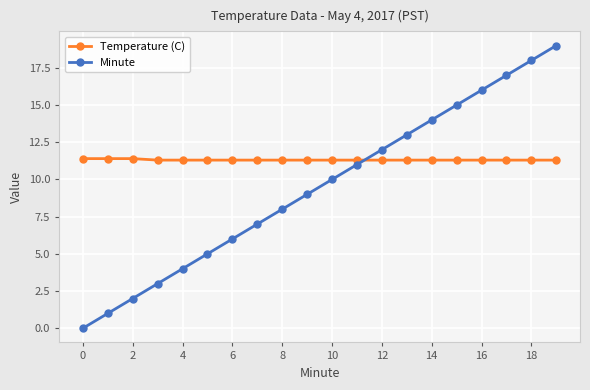

What is the sum of all Temperature (C) values?

226.3